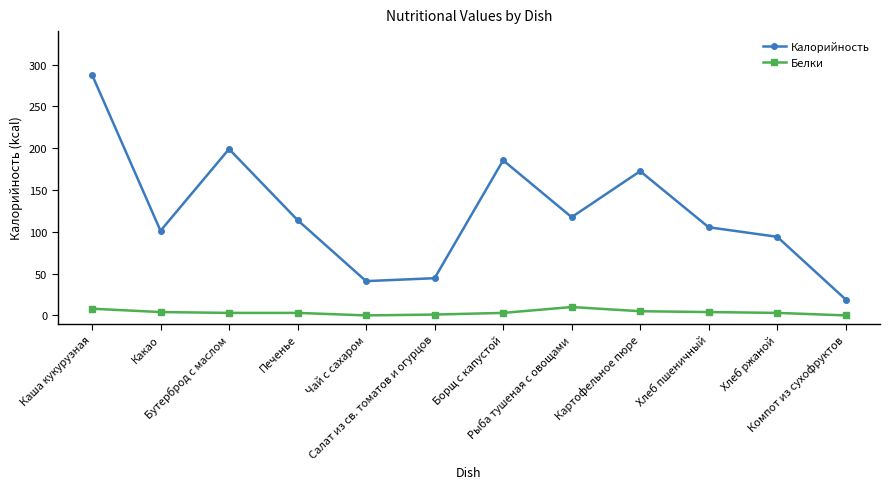

How many distinct data groups are displayed?

2